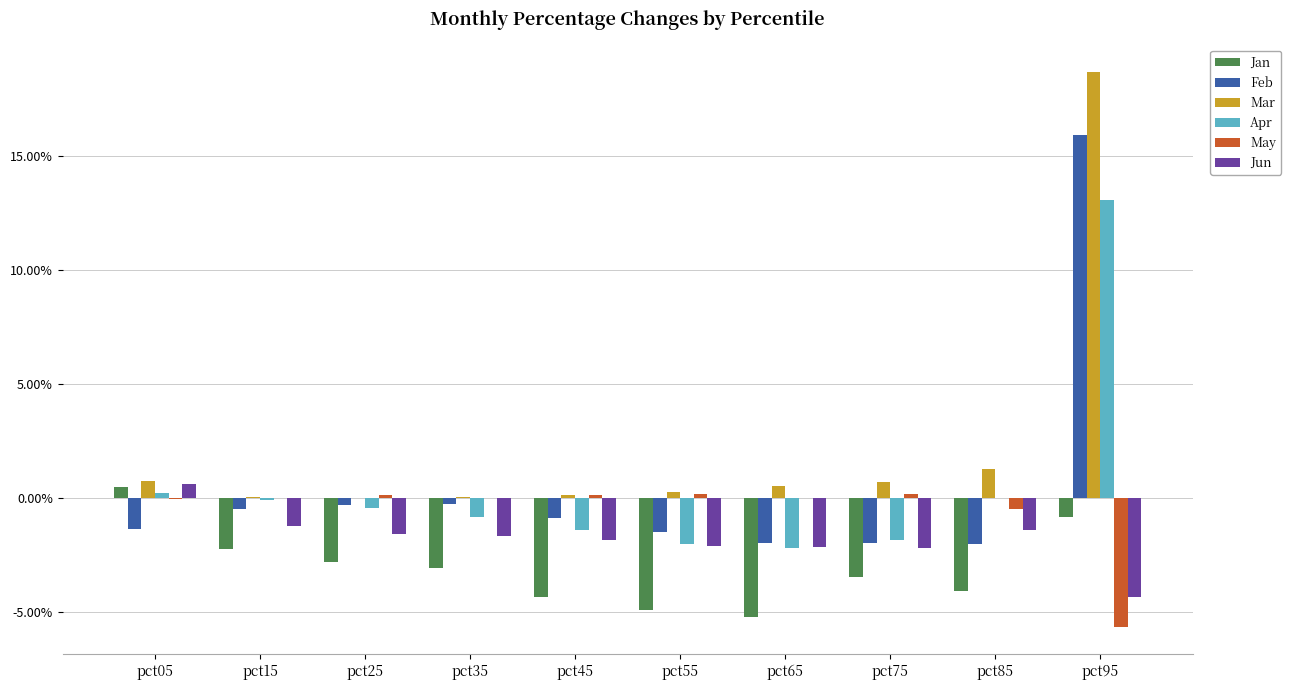

Reading right to left, what are all the values shown in this chart?

Jan: pct95=-0.0	pct85=-0.0	pct75=-0.0	pct65=-0.1	pct55=-0.0	pct45=-0.0	pct35=-0.0	pct25=-0.0	pct15=-0.0	pct05=0.0
Feb: pct95=0.2	pct85=-0.0	pct75=-0.0	pct65=-0.0	pct55=-0.0	pct45=-0.0	pct35=-0.0	pct25=-0.0	pct15=-0.0	pct05=-0.0
Mar: pct95=0.2	pct85=0.0	pct75=0.0	pct65=0.0	pct55=0.0	pct45=0.0	pct35=0.0	pct25=0.0	pct15=0.0	pct05=0.0
Apr: pct95=0.1	pct85=-0.0	pct75=-0.0	pct65=-0.0	pct55=-0.0	pct45=-0.0	pct35=-0.0	pct25=-0.0	pct15=-0.0	pct05=0.0
May: pct95=-0.1	pct85=-0.0	pct75=0.0	pct65=0.0	pct55=0.0	pct45=0.0	pct35=-0.0	pct25=0.0	pct15=0.0	pct05=-0.0
Jun: pct95=-0.0	pct85=-0.0	pct75=-0.0	pct65=-0.0	pct55=-0.0	pct45=-0.0	pct35=-0.0	pct25=-0.0	pct15=-0.0	pct05=0.0